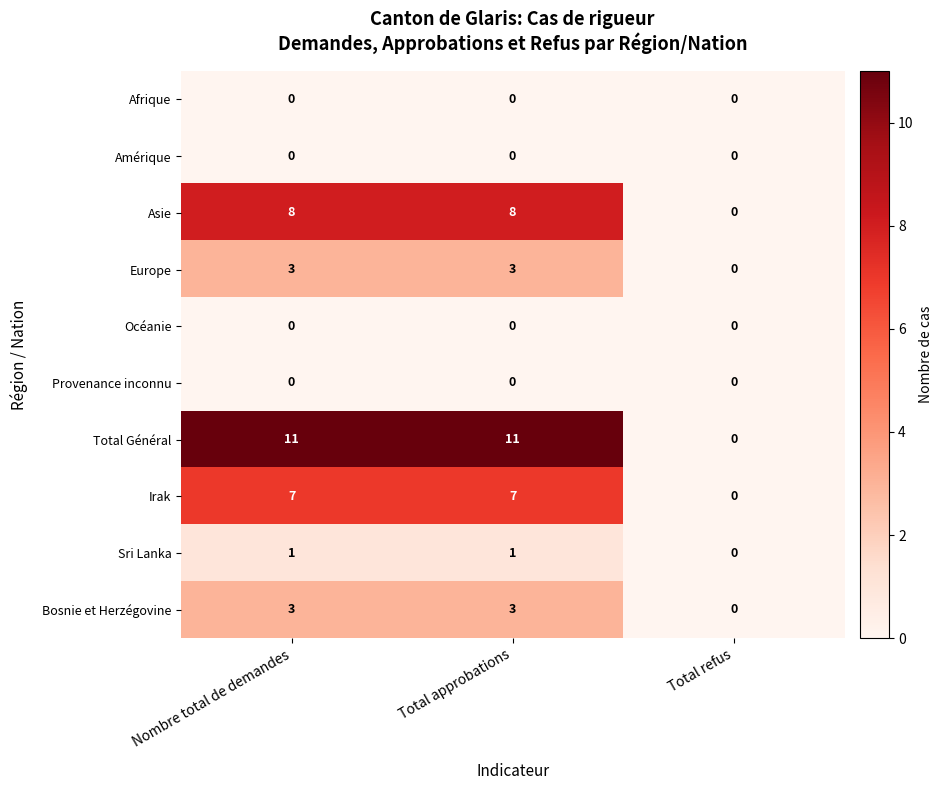

What is the spread (max minus min) of values at Nombre total de demandes?

11